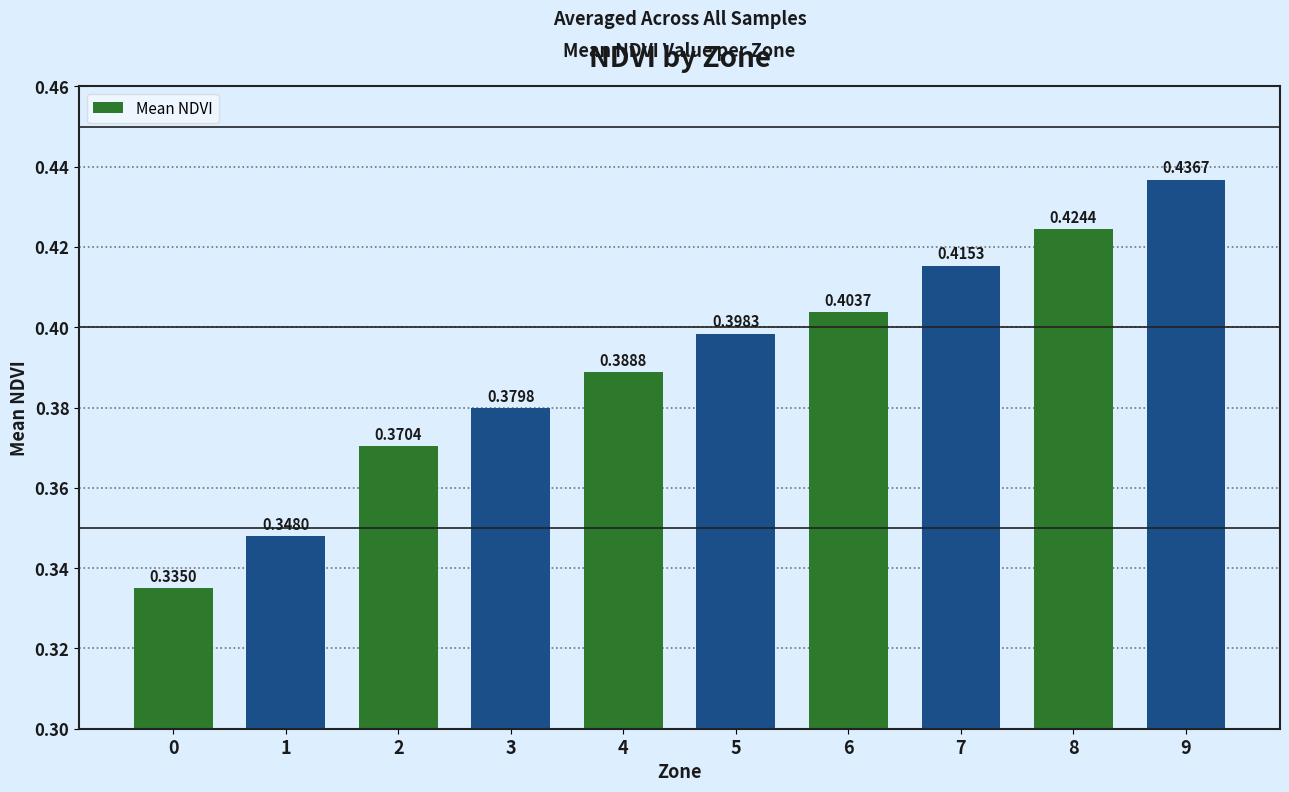

What is the difference between the maximum and minimum values?

0.1